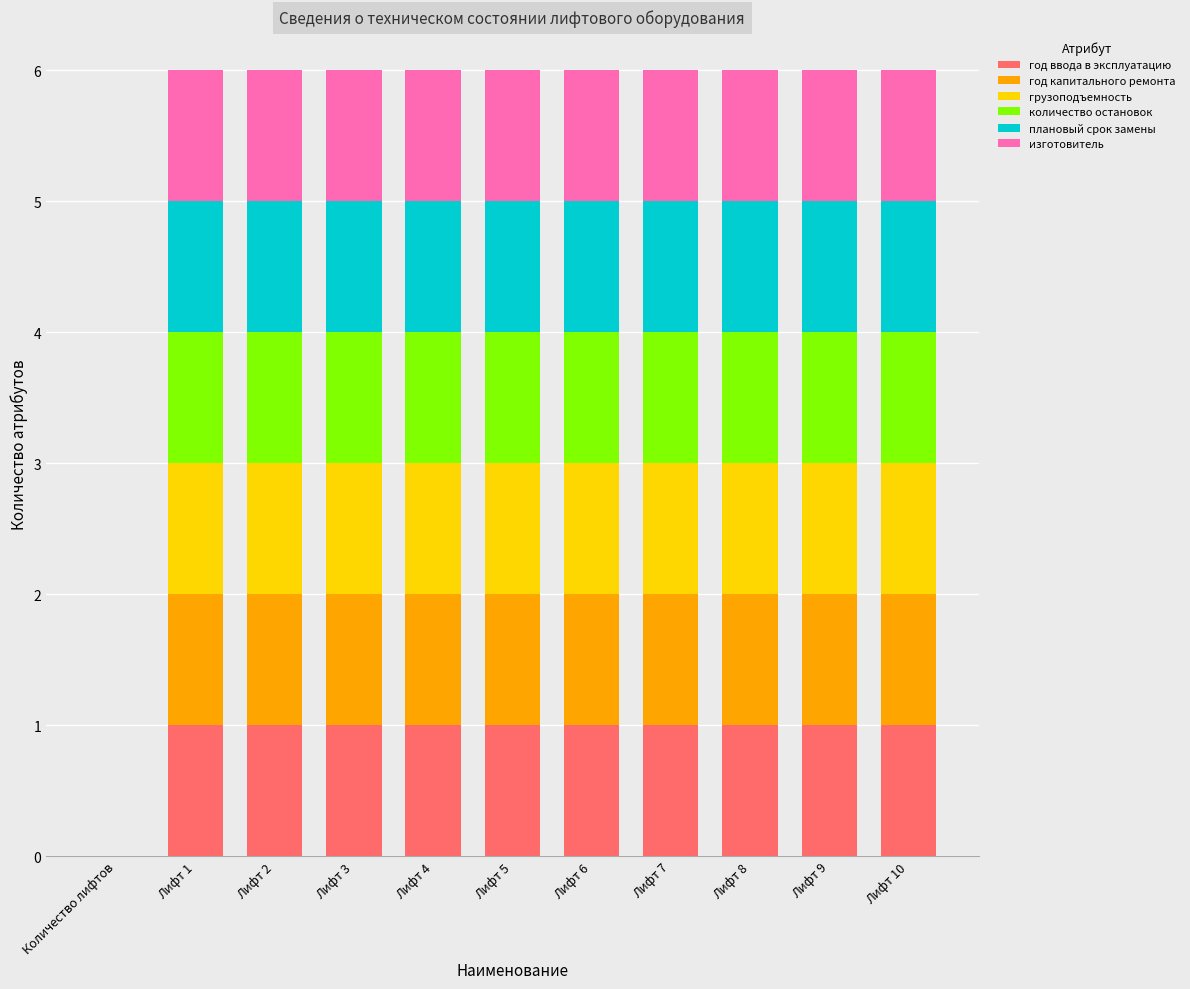

What position from the left is Лифт 1?

2